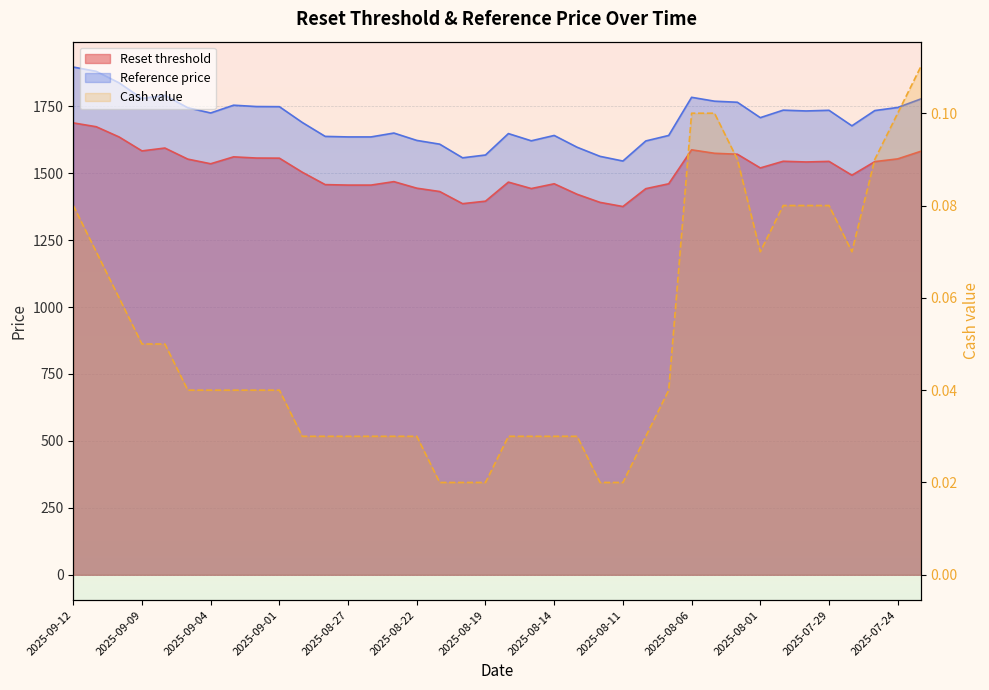

What is the difference between the highest and lowest values at 2025-09-09?

1779.0